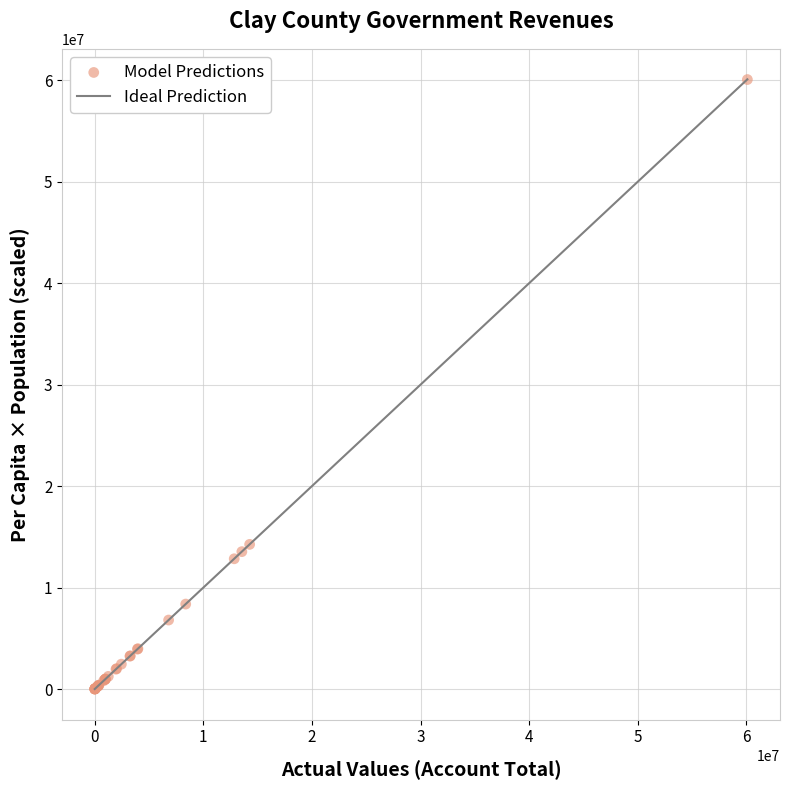

What Y value in the scatter plot is closest to 30036672?

14259840.0